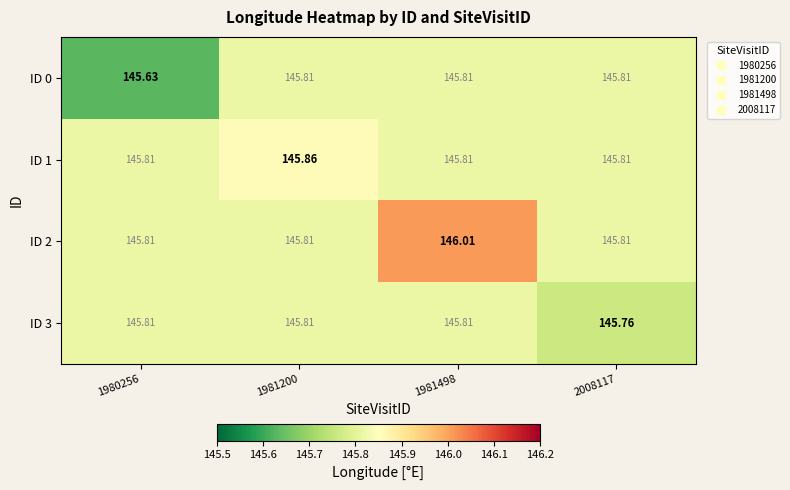

How many series are shown in this chart?

4